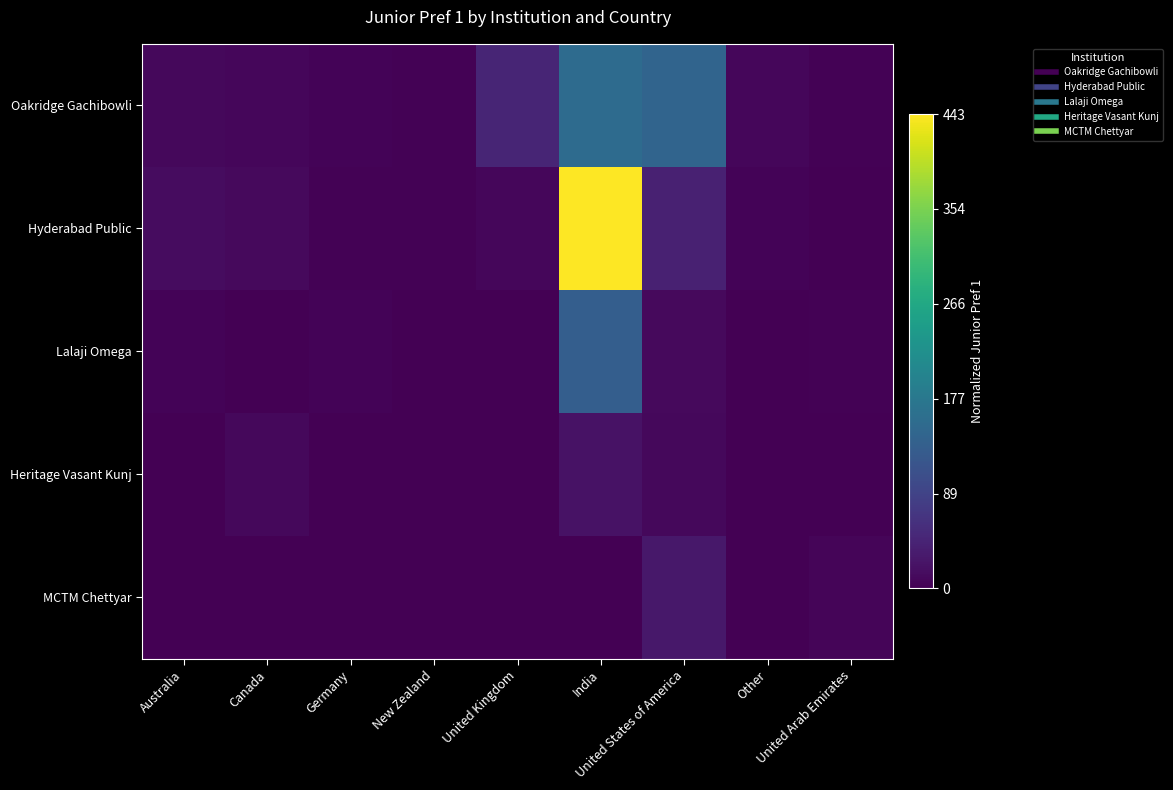

Rank the series by their maximum value, from highest to lowest.

Hyderabad Public, Oakridge Gachibowli, Lalaji Omega, MCTM Chettyar, Heritage Vasant Kunj